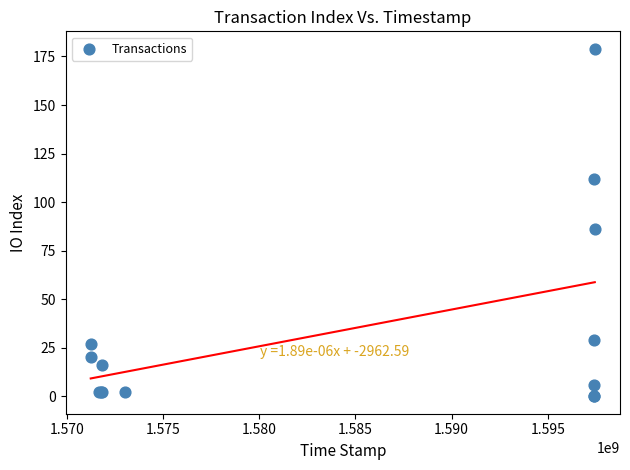

What Y value in the scatter plot is closest to 89?

86